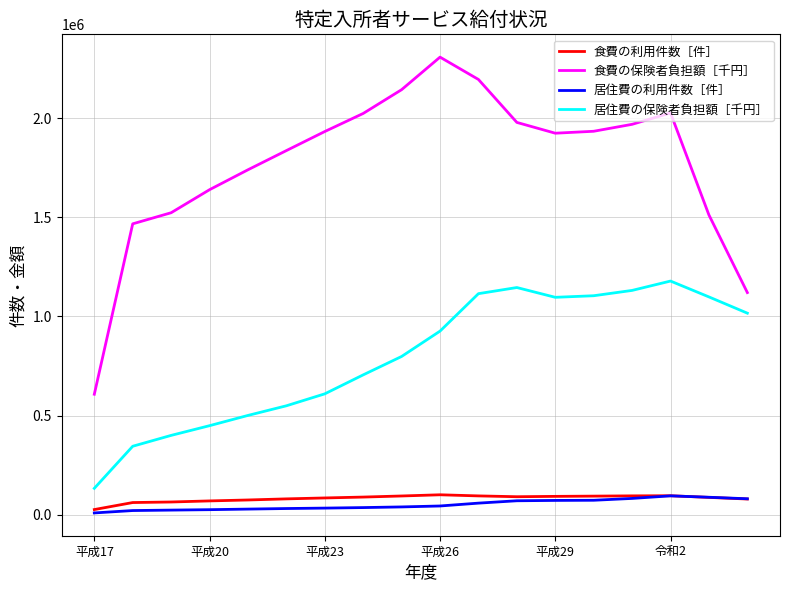

Which series has the largest range (max minus min)?

食費の保険者負担額［千円］